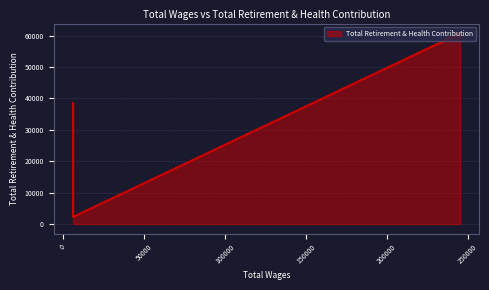

Reading right to left, list all the values displayed in this chart.

2273	19964	19964	21482	38444	60771